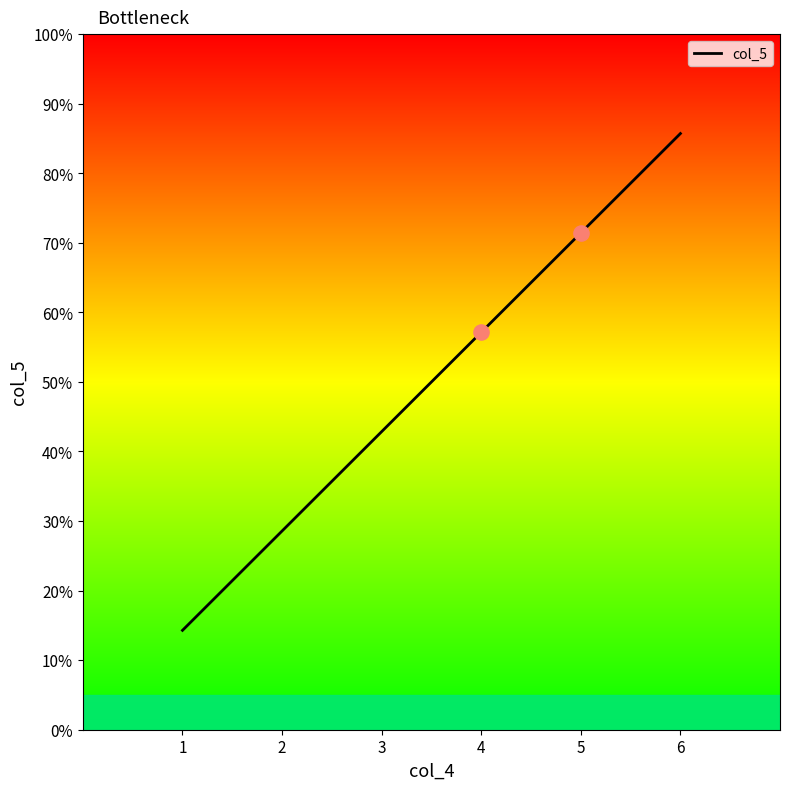

Between 6 and 4, which is larger?

6